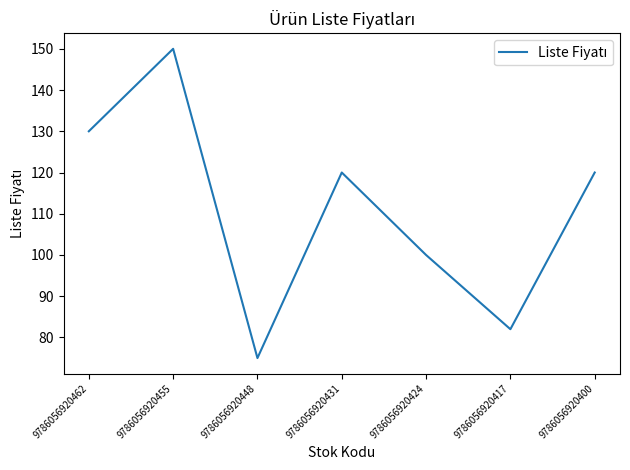

Which label corresponds to the largest value in the chart?

9786056920455